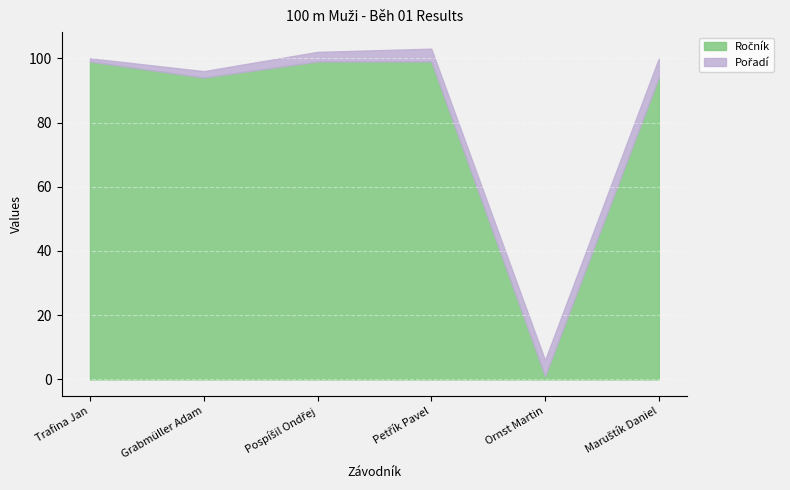

How many times do Ročník and Pořadí cross each other?

2